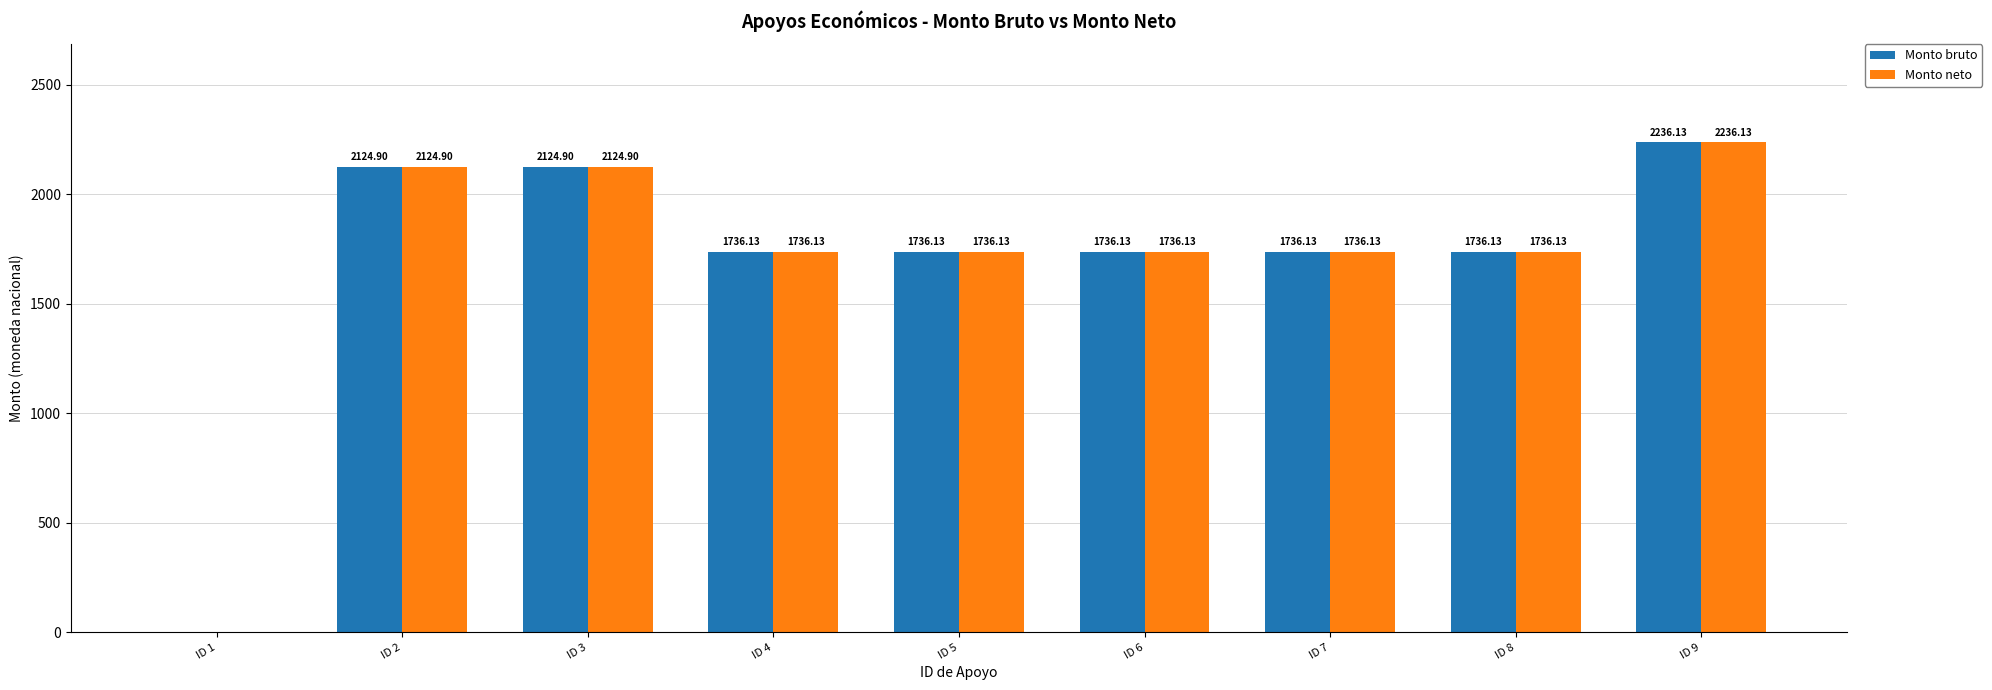

Where does the Monto bruto series first go above 1736?

ID 2